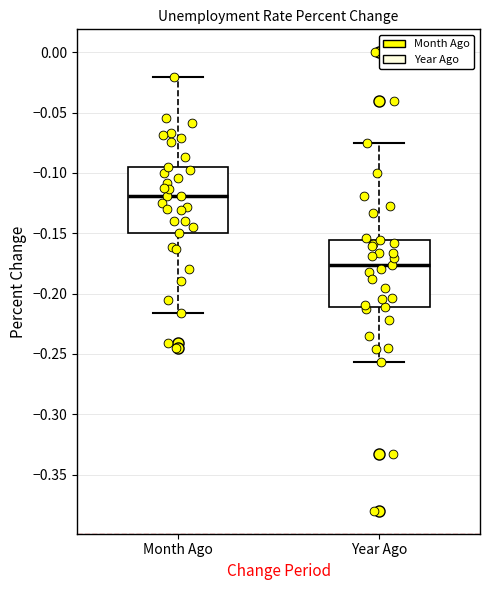

Where does the lower whisker of the box for Month Ago end on the y-axis? The values are not printed on the chart, so give them approximately, as read against the axis.

-0.215